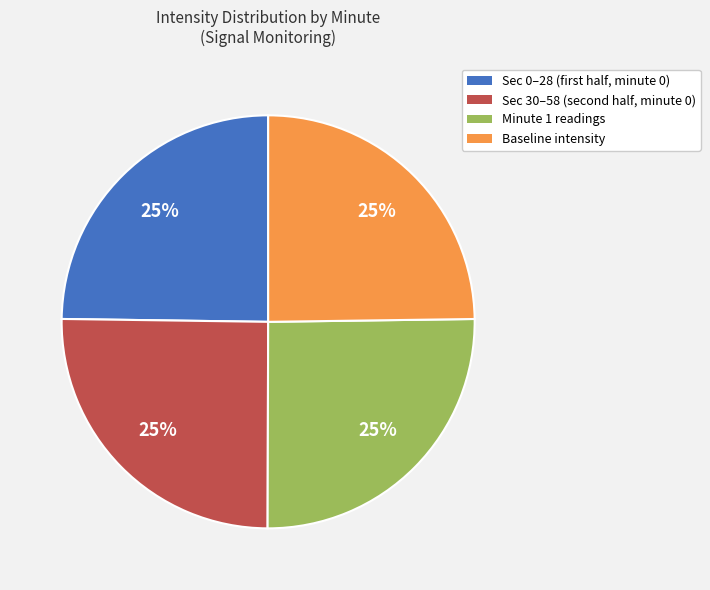

Count the number of slices in the pie.

4